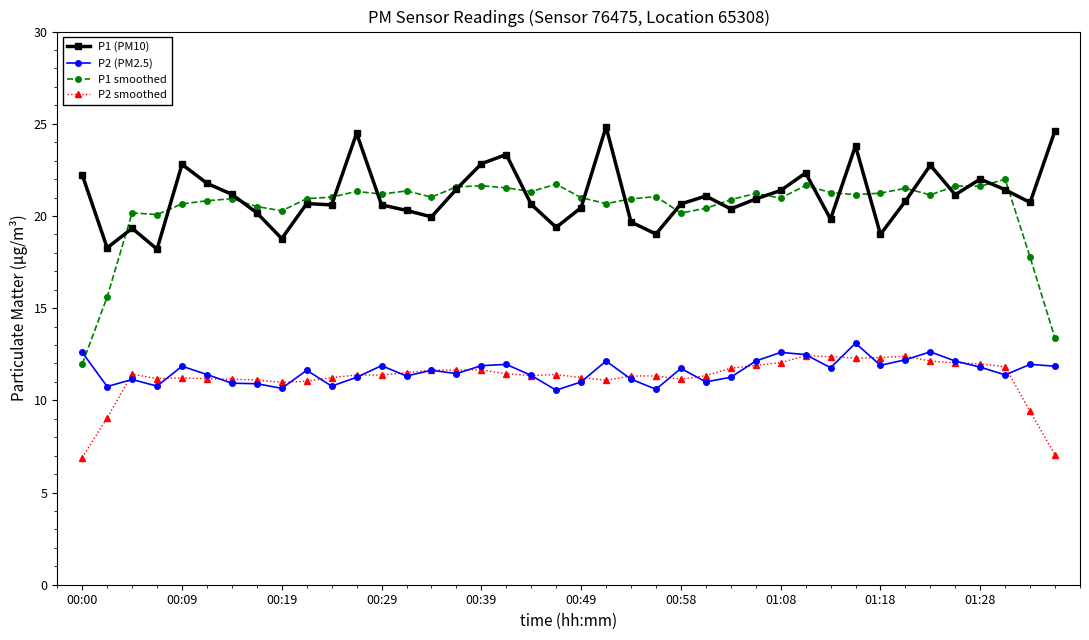

Which series has the largest total across all categories?

P1 (PM10)